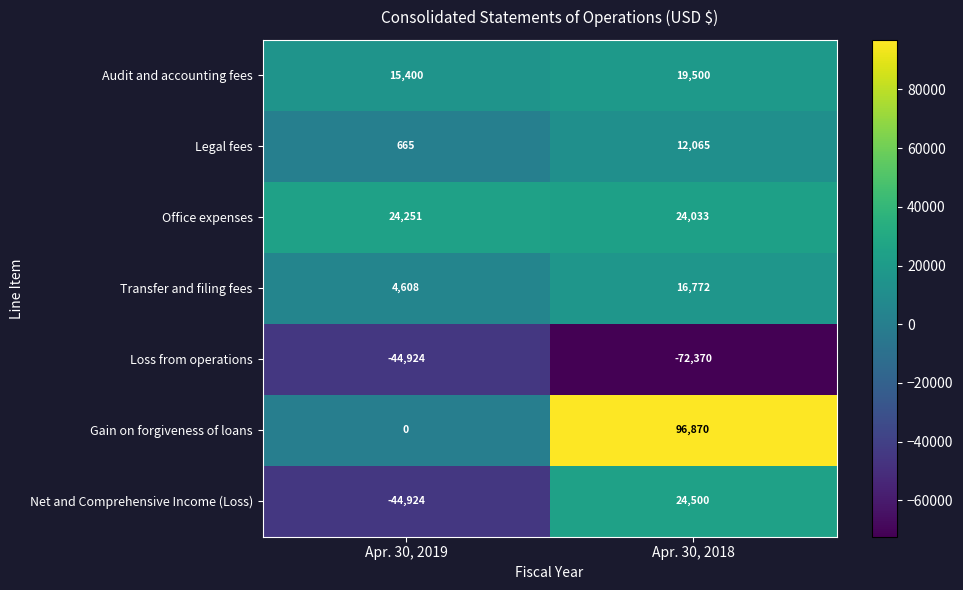

List the labels in order of Legal fees value, smallest first.

Apr. 30, 2019, Apr. 30, 2018